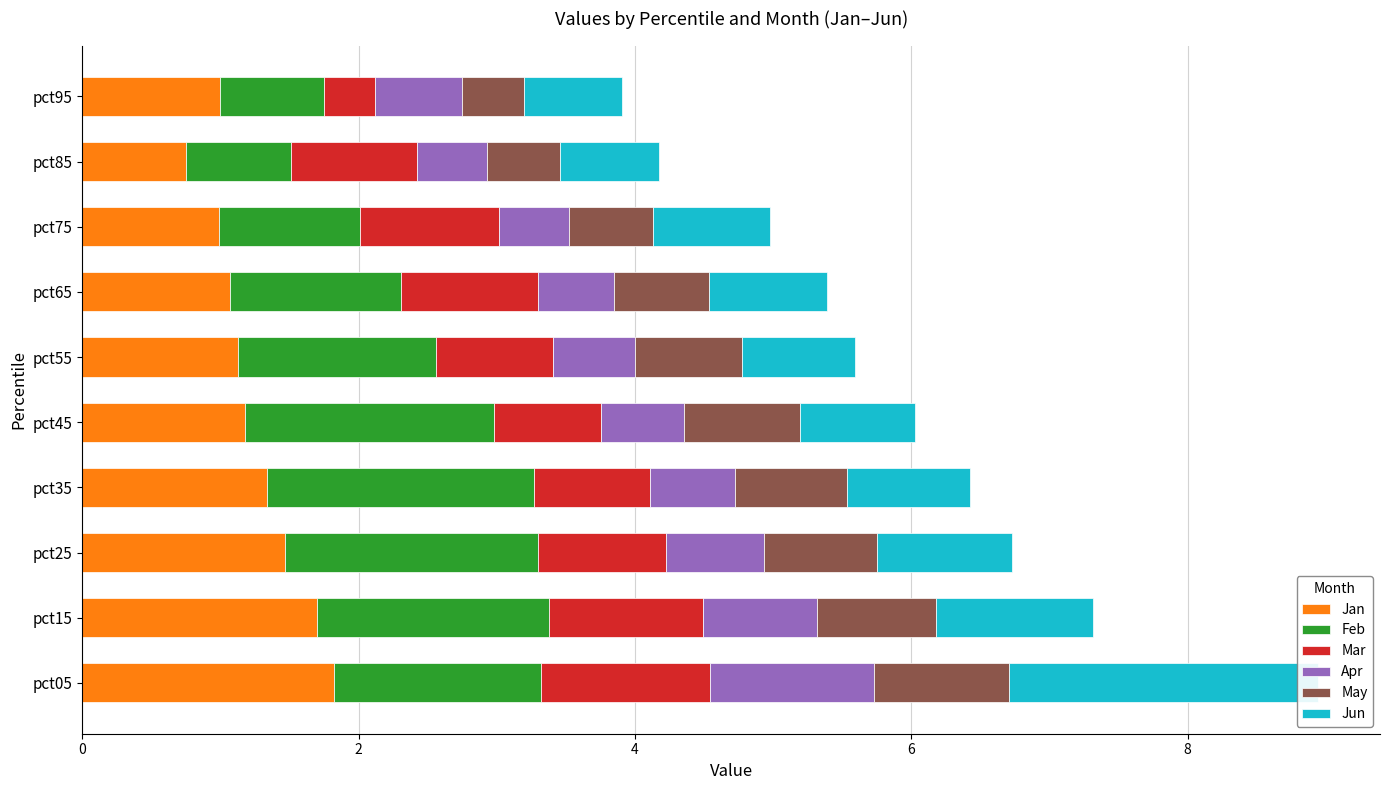

What is the average value of the May series?

0.7